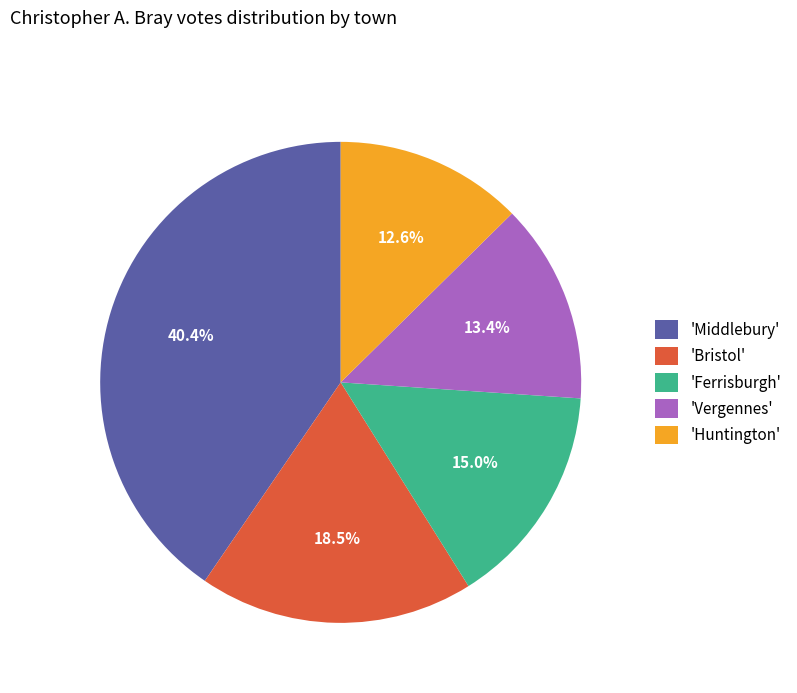

Approximately how many times larger is the value at 'Bristol' compared to 'Vergennes'?

1.4